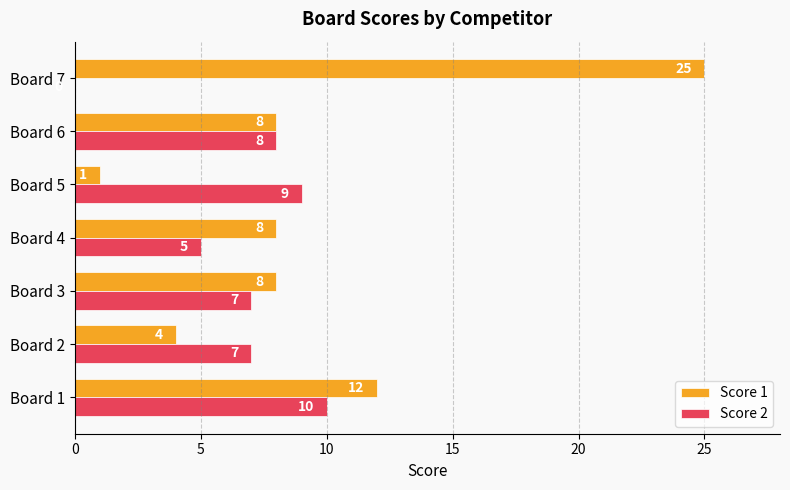

What is the greatest value displayed?

25